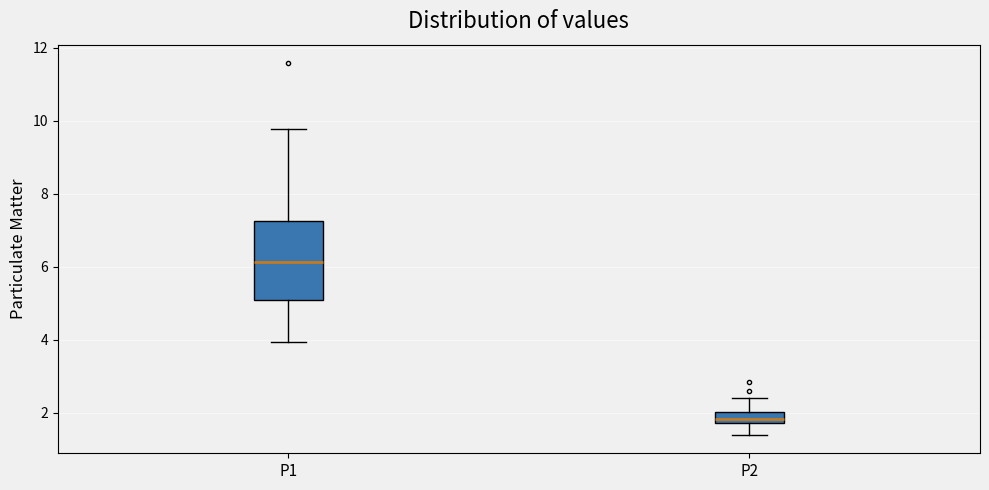

Comparing the boxes themselves (not the whiskers), which one is the tallest?

P1